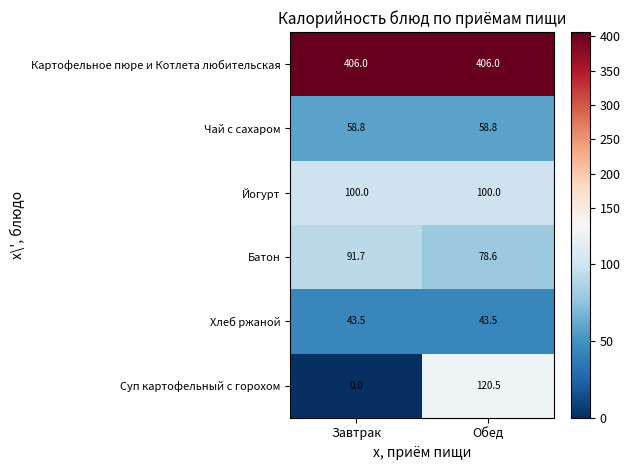

At which label does Суп картофельный с горохом reach its peak?

Обед